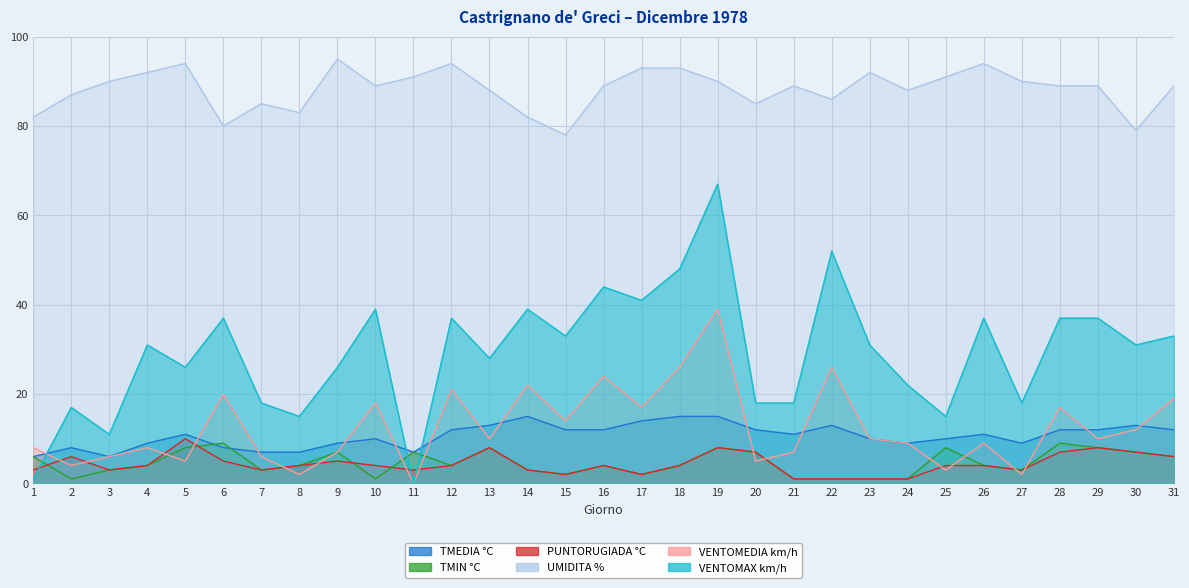

The TMEDIA °C series shows 3 at 10. True or false?

False